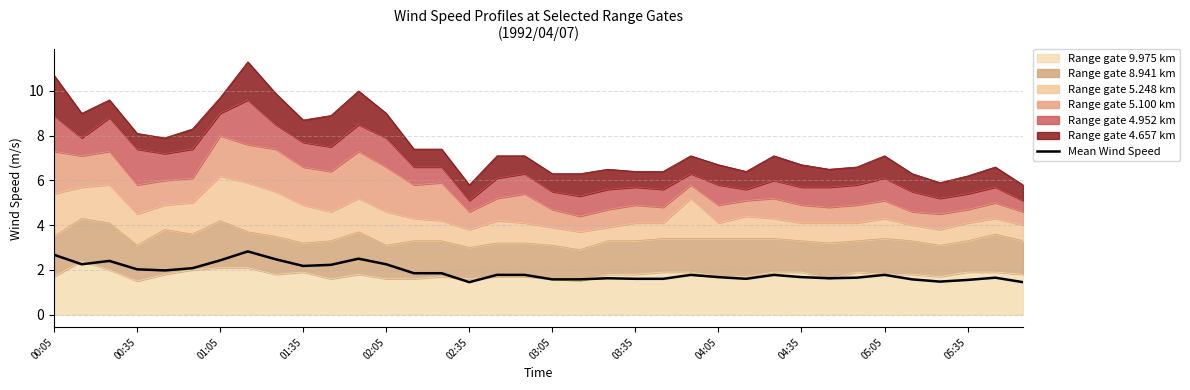

Read the value at 05:35.

1.5